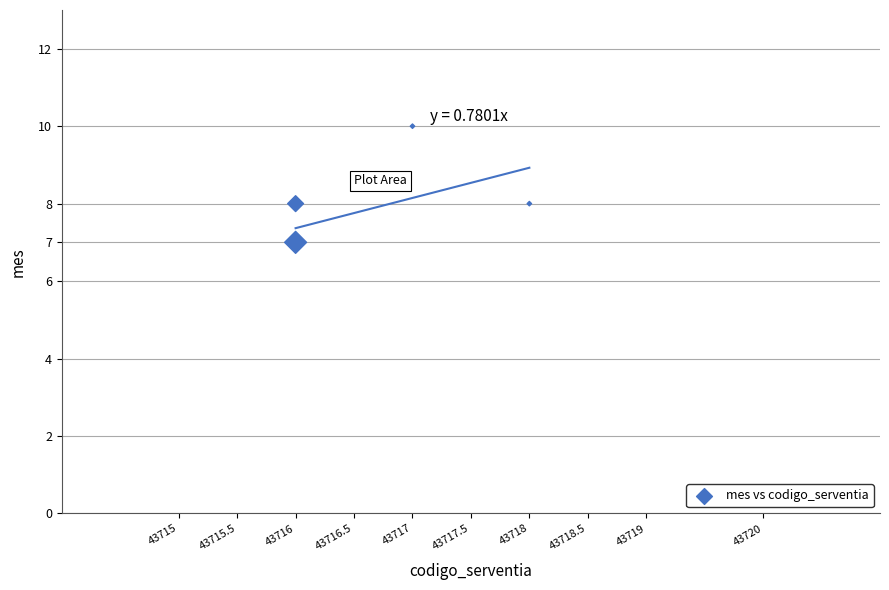

What is the average X value?

43717